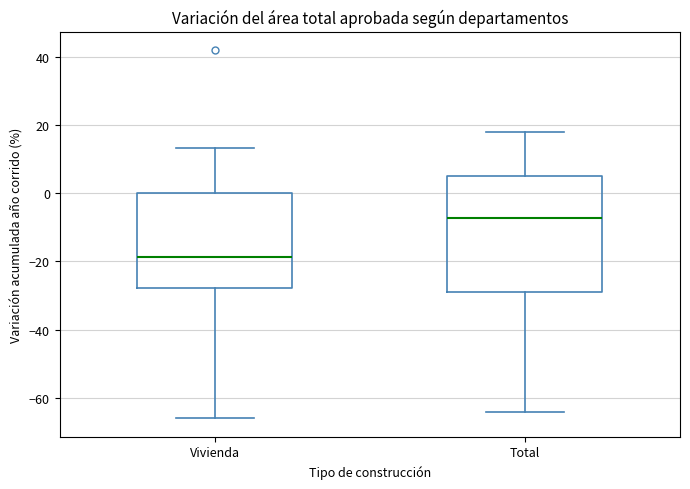

Comparing the boxes themselves (not the whiskers), which one is the tallest?

Total